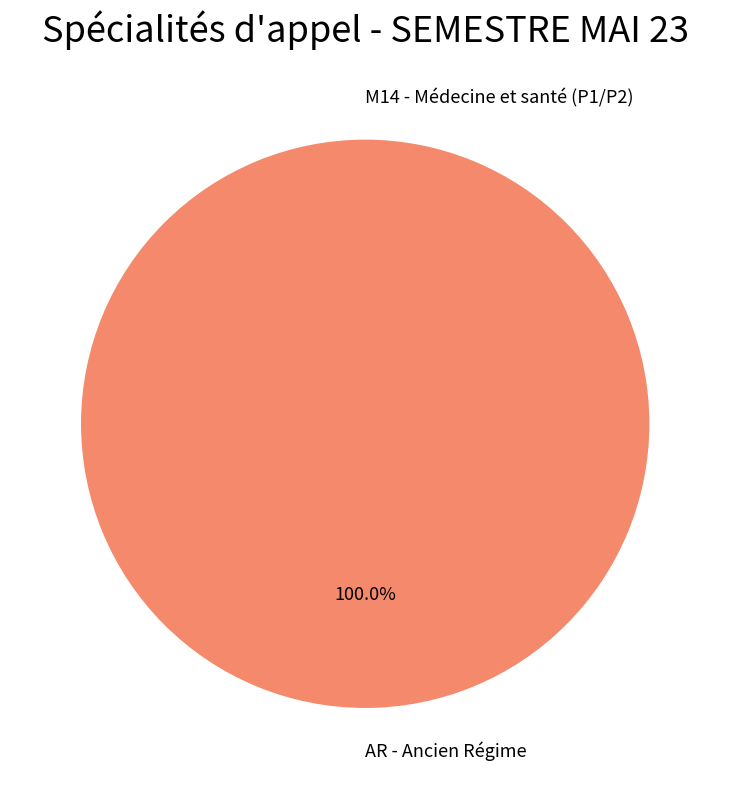

Which category has the smallest portion of the pie?

M14 - Médecine et santé (P1/P2)